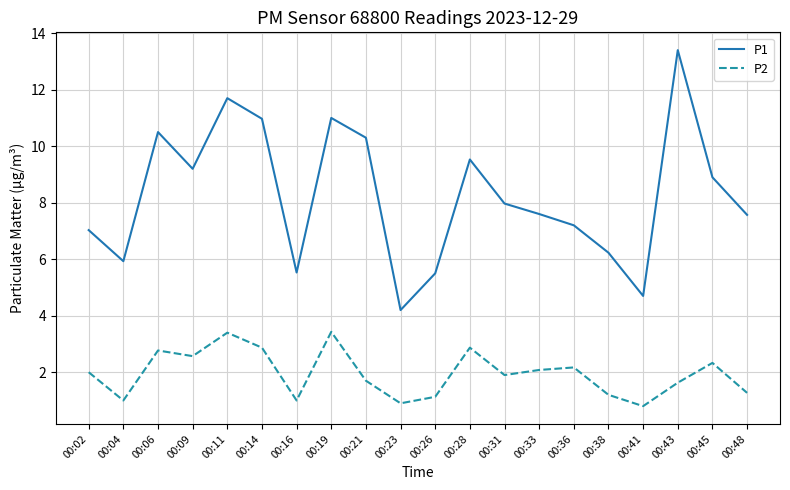

Where is the first local minimum for P2?

00:04